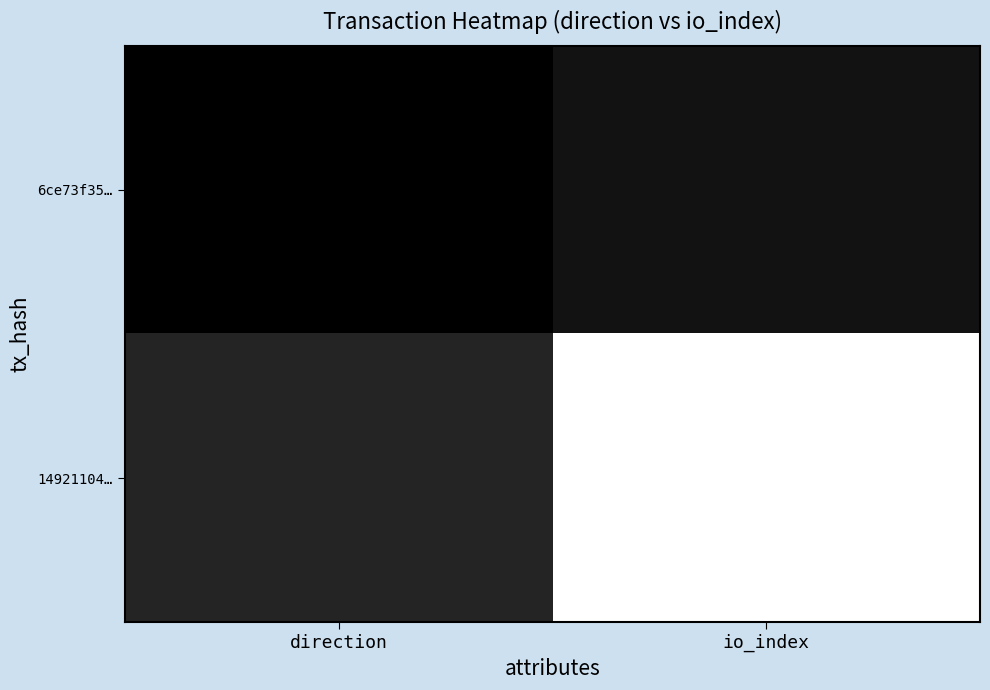

What is the maximum value shown in the chart?

13